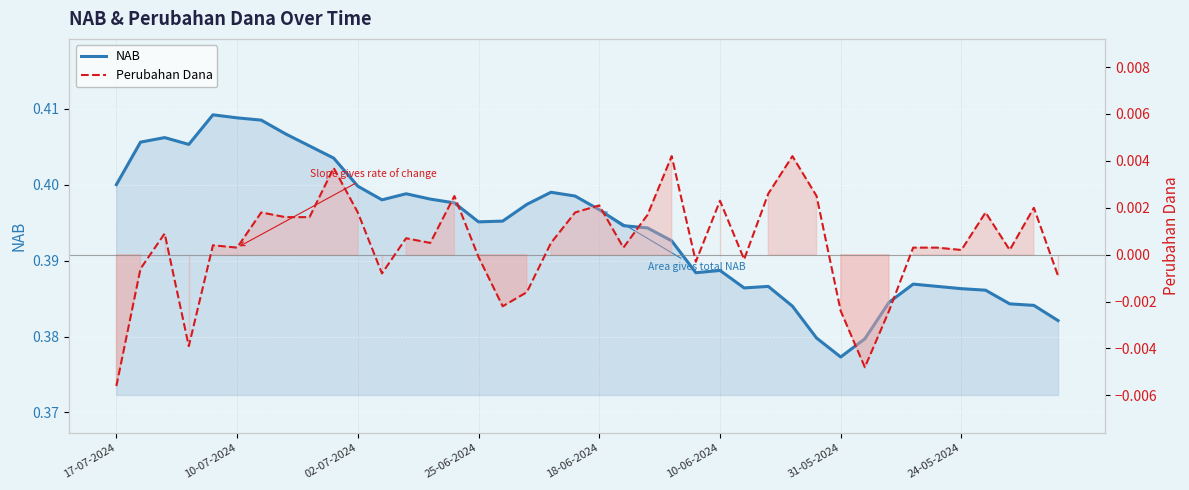

List the series in order of their peak value, lowest first.

Perubahan Dana, NAB